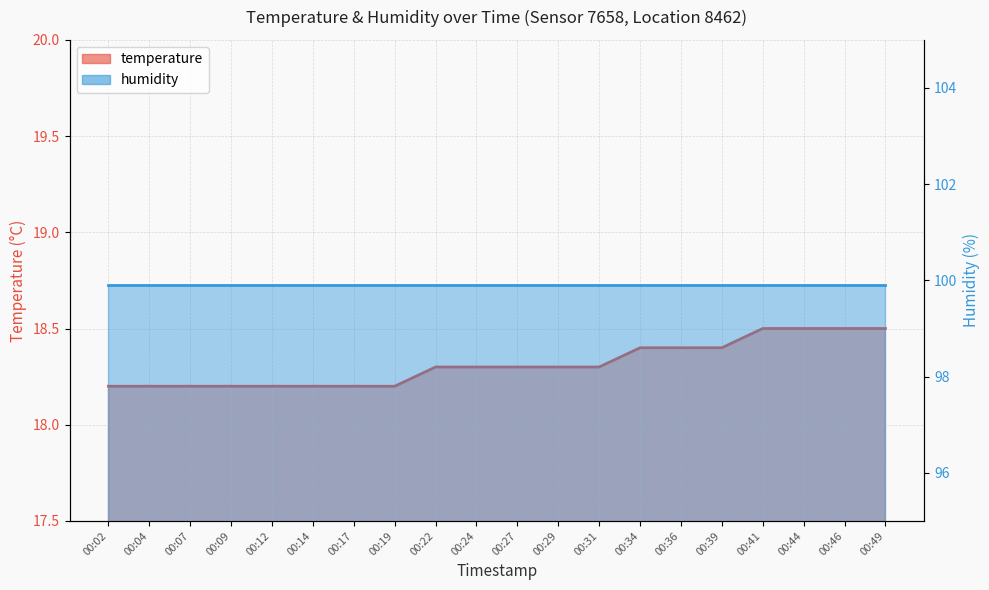

Does the chart have visible grid lines?

Yes